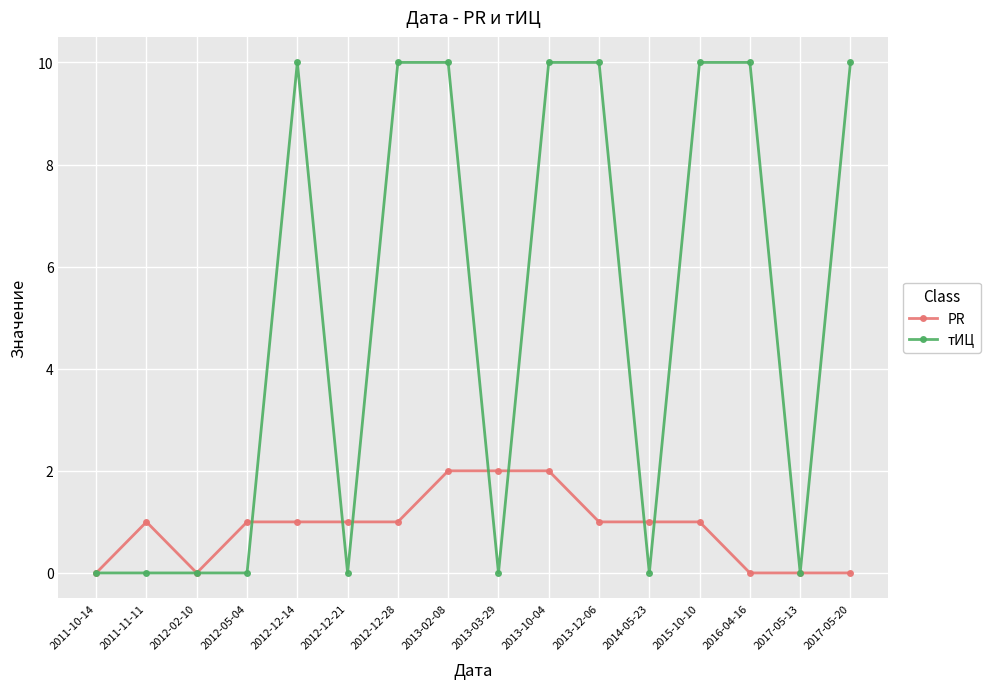

Is the value of PR at 2012-12-21 greater than the value of тИЦ at 2017-05-20?

No